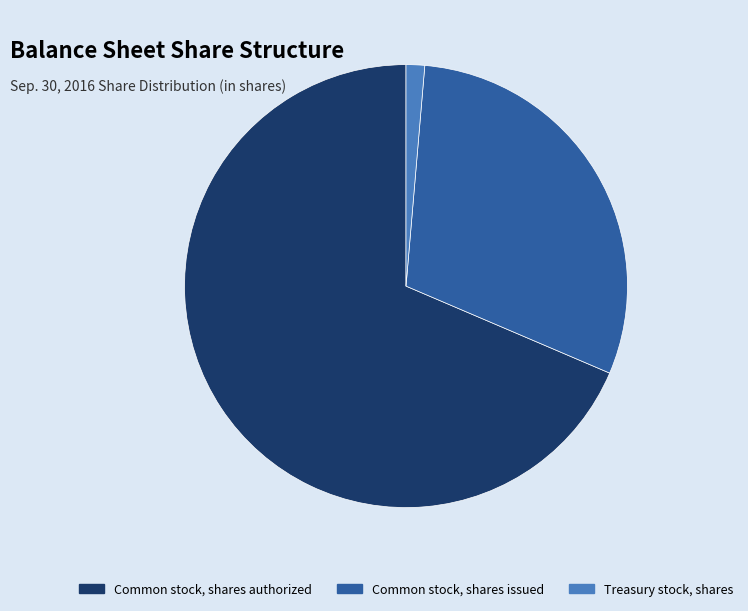

Which category has the smallest portion of the pie?

Treasury stock, shares